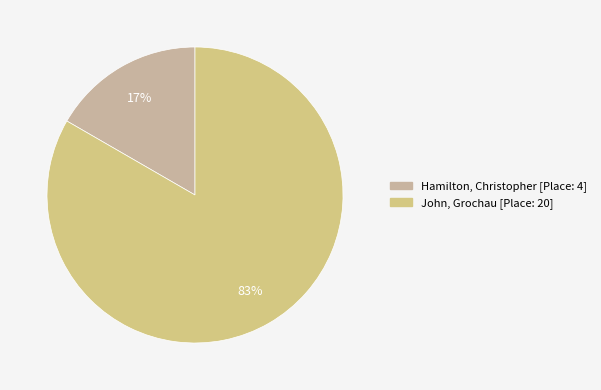

Rank the categories by value from highest to lowest.

John, Grochau, Hamilton, Christopher